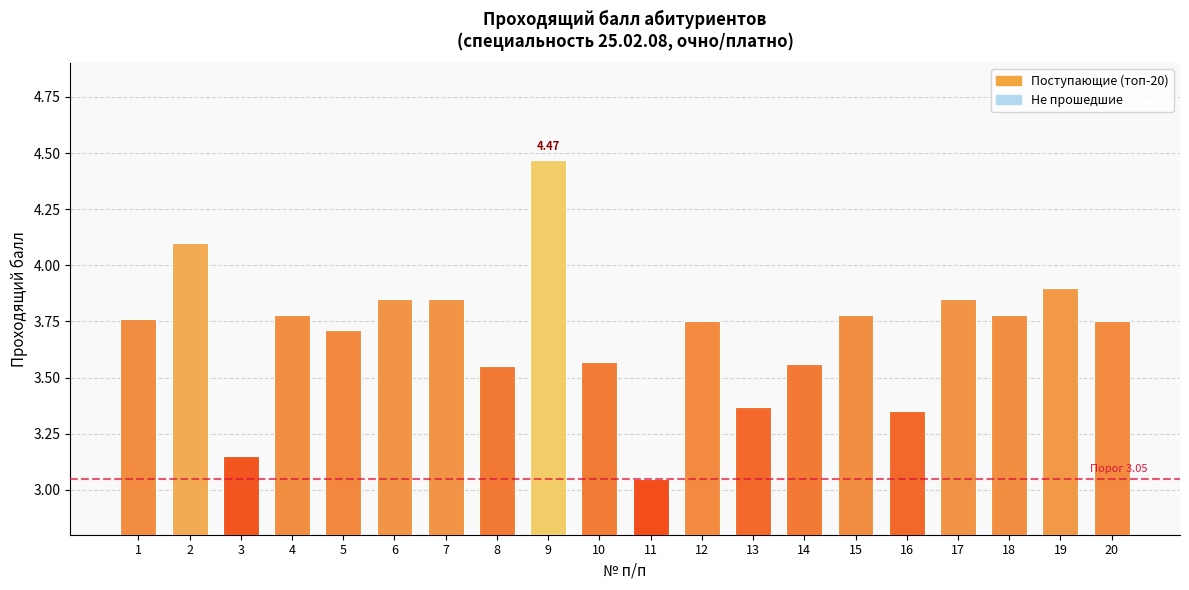

What is the change in value from 7 to 16?

-0.5